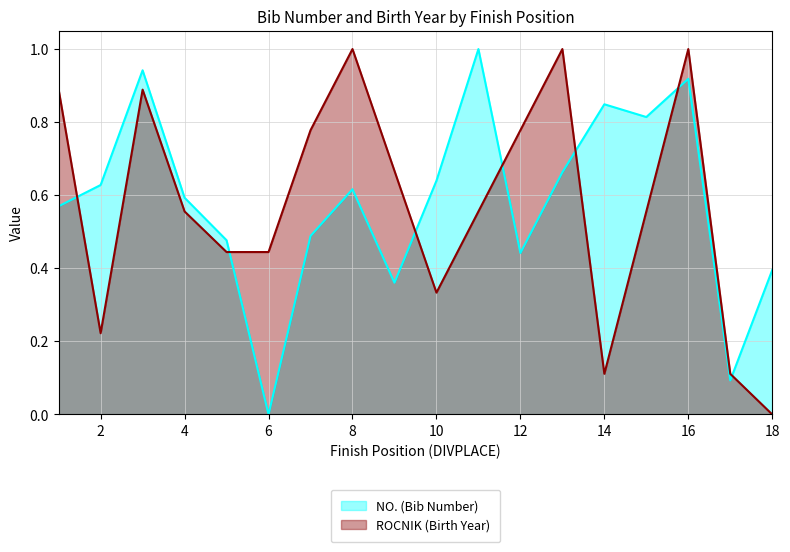

Reading right to left, extract all data points from this chart.

NO. (Bib Number): 18=0.4	17=0.1	16=0.9	15=0.8	14=0.8	13=0.7	12=0.4	11=1.0	10=0.6	9=0.4	8=0.6	7=0.5	6=0.0	5=0.5	4=0.6	3=0.9	2=0.6	1=0.6
ROCNIK (Birth Year): 18=0.0	17=0.1	16=1.0	15=0.6	14=0.1	13=1.0	12=0.8	11=0.6	10=0.3	9=0.7	8=1.0	7=0.8	6=0.4	5=0.4	4=0.6	3=0.9	2=0.2	1=0.9